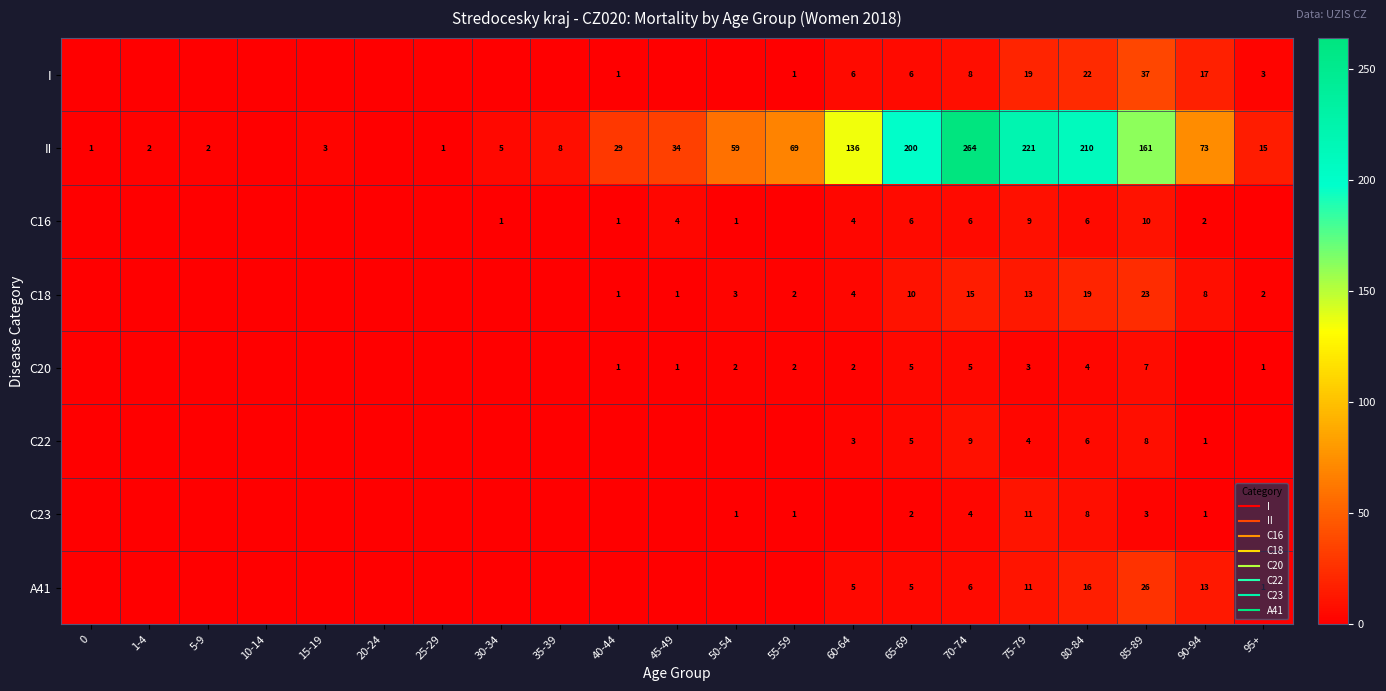

Which series has the widest spread of values?

II